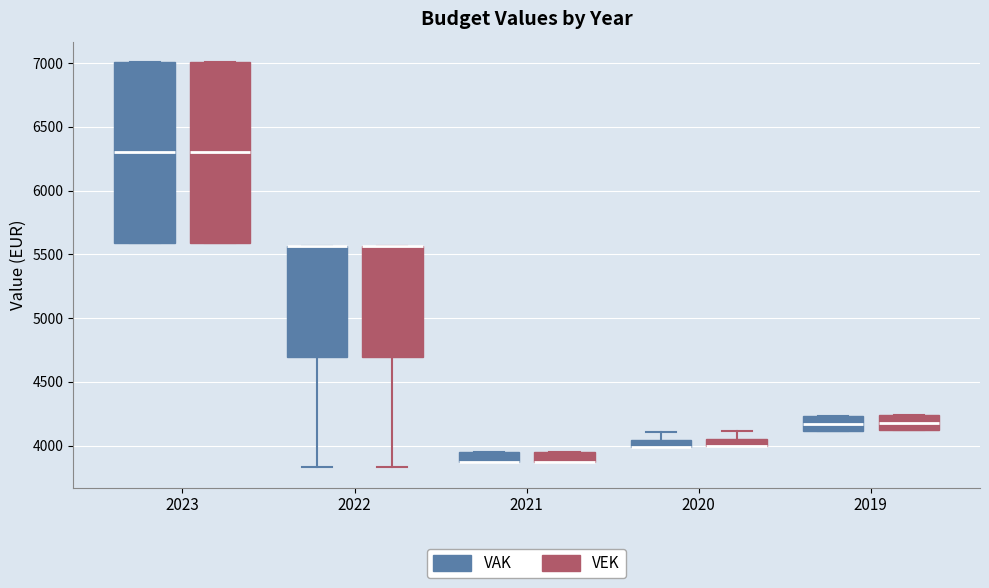

Where is the lower edge of the box for 2020 (VAK) on the y-axis? The values are not printed on the chart, so give them approximately, as read against the axis.

4000